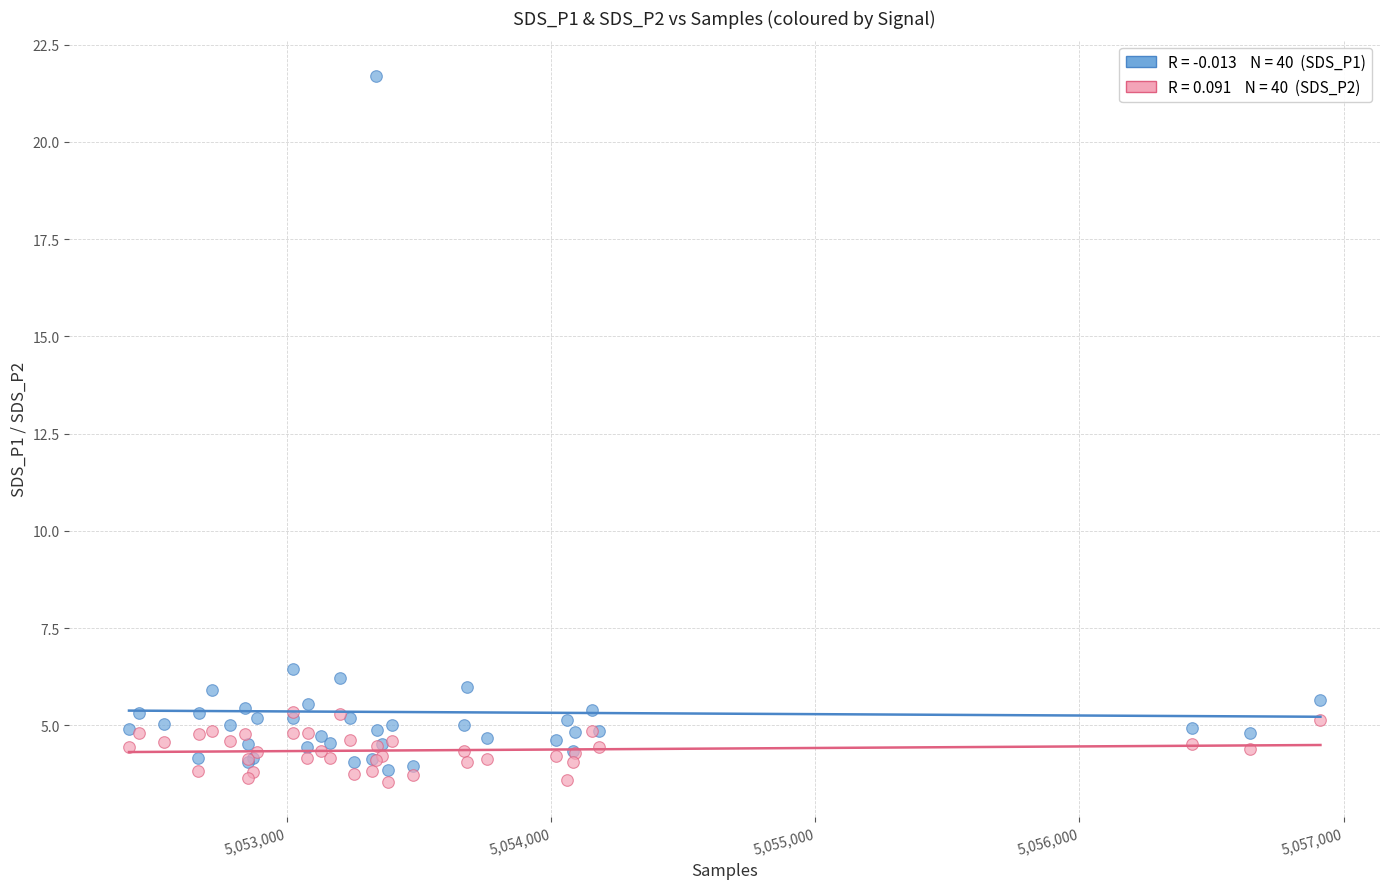

Across all series, what Y value is closest to 12?

6.5